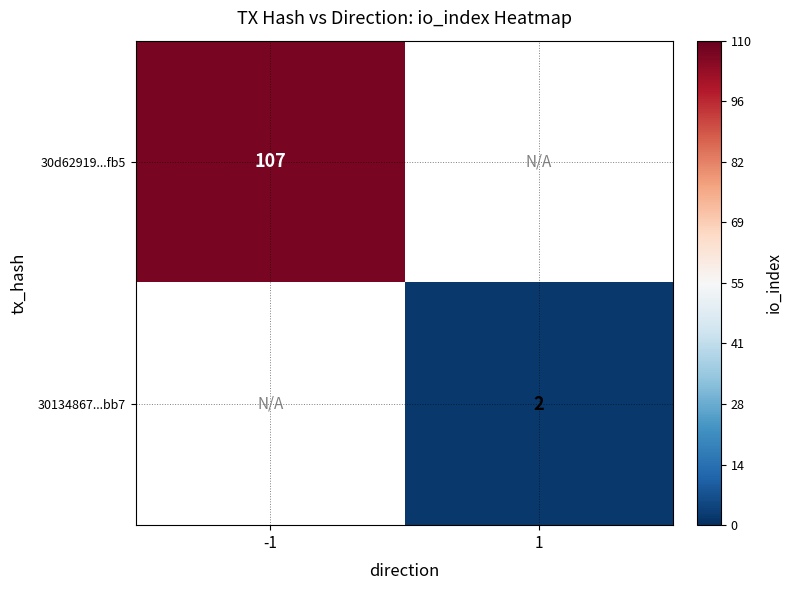

Is it true that 30134867...bb7 equals 1 at 1?

False